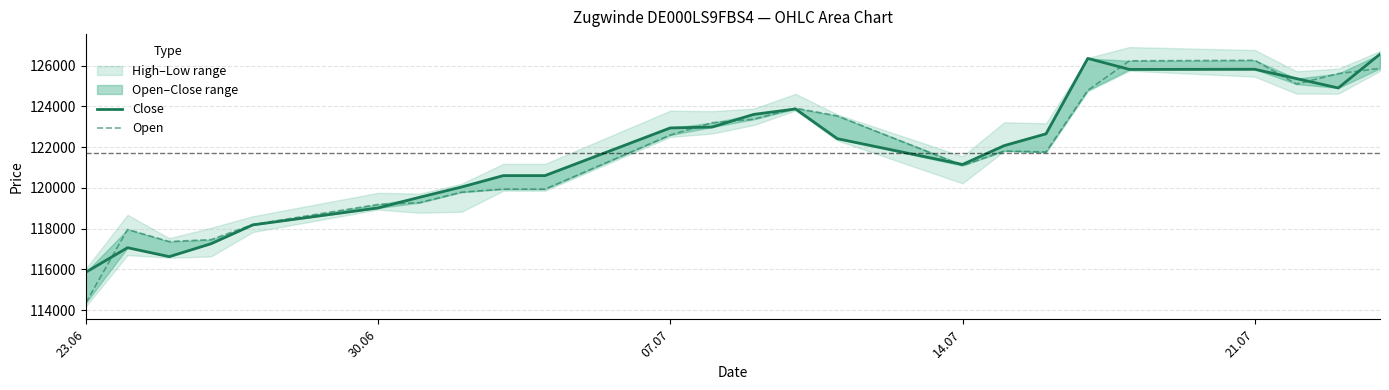

At which label does Open reach its peak?

21.07